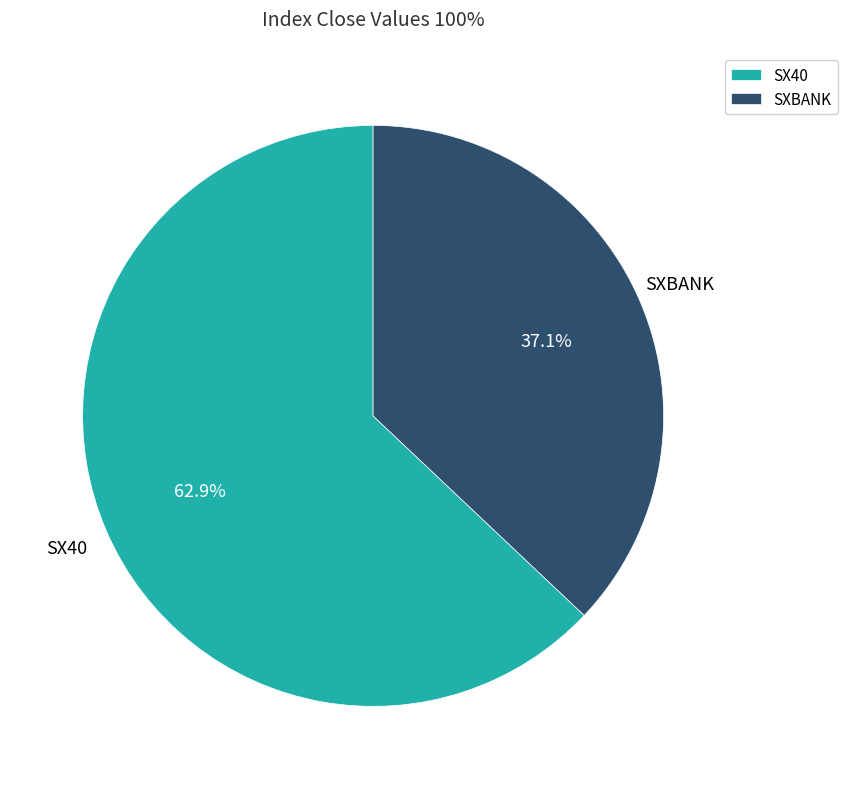

To the nearest percent, what percentage of the pie is SXBANK?

37%